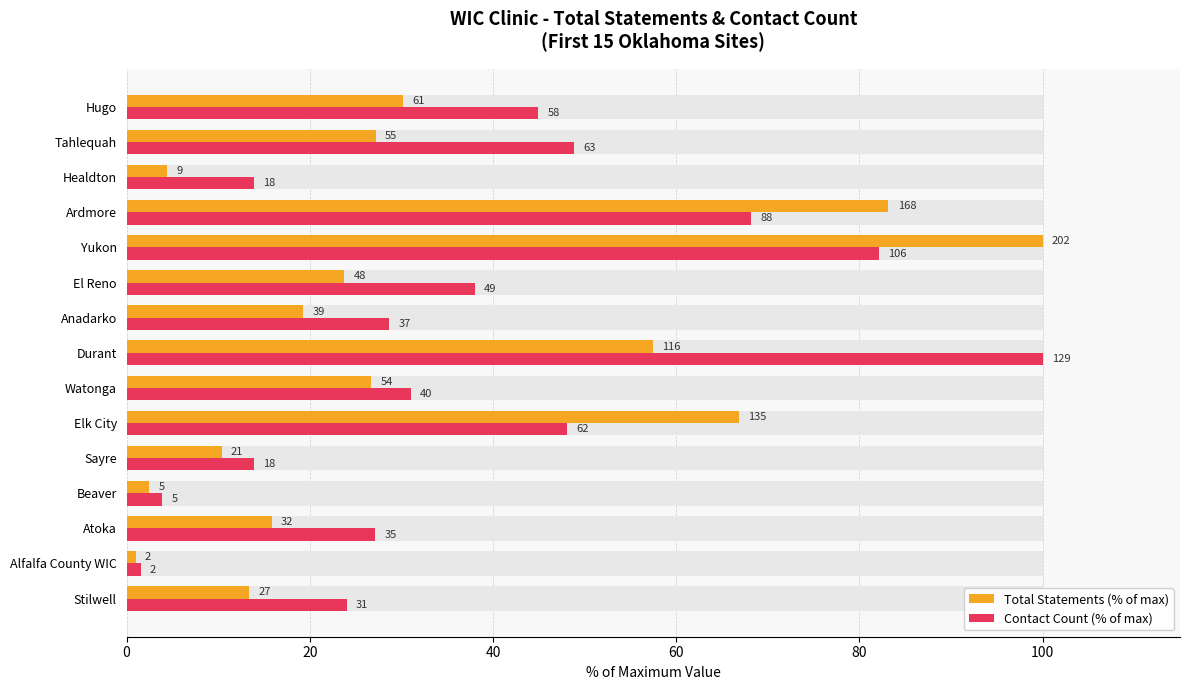

Is the value of Total Statements (% of max) at Tahlequah greater than the value of Contact Count (% of max) at Ardmore?

No